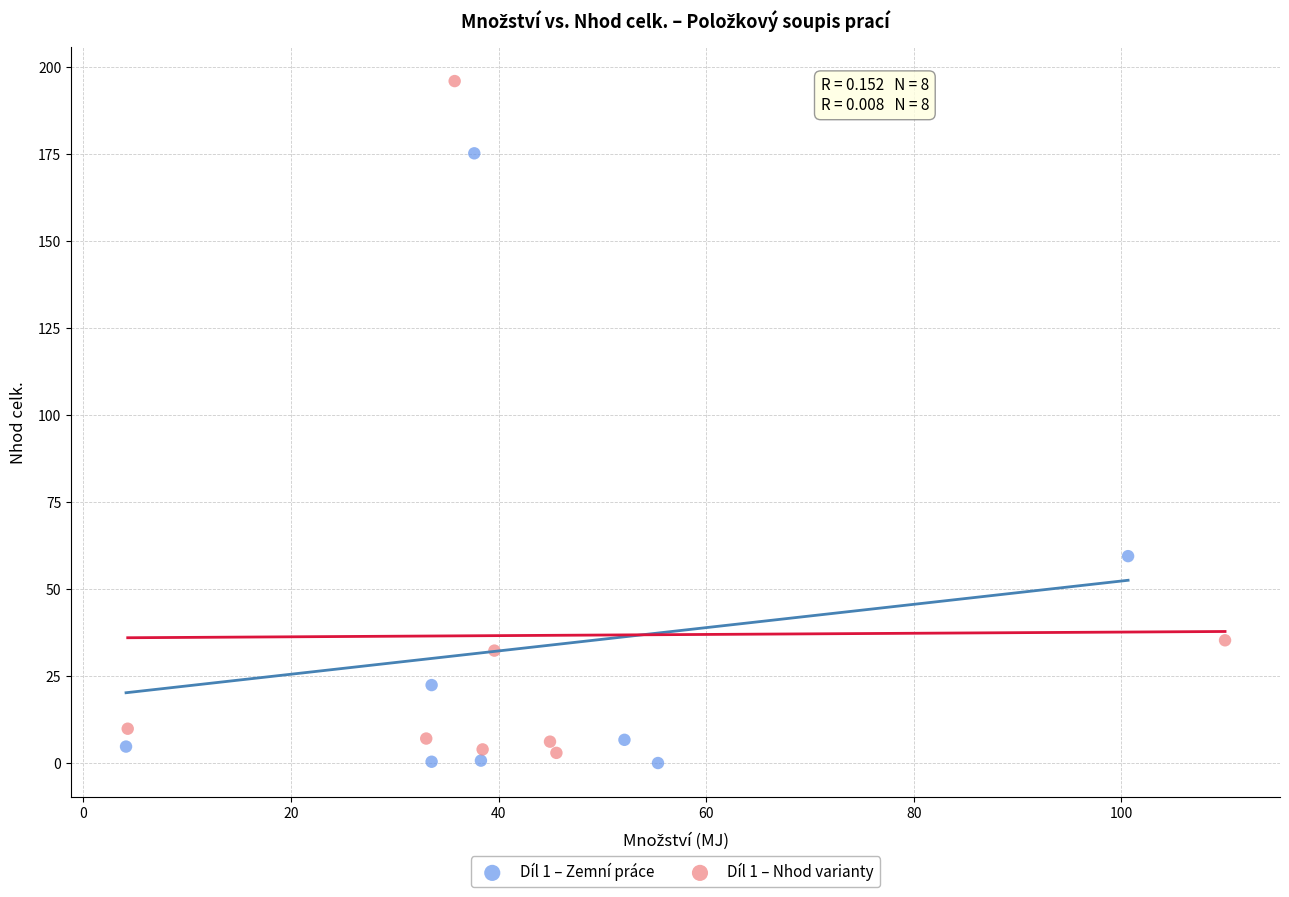

Which series contains the highest Y value?

Díl 1 – Nhod varianty